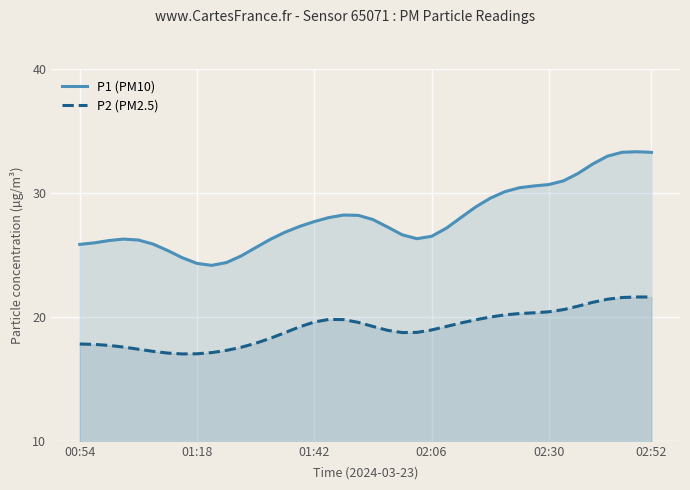

Rank the series by their maximum value, from lowest to highest.

P2 (PM2.5), P1 (PM10)